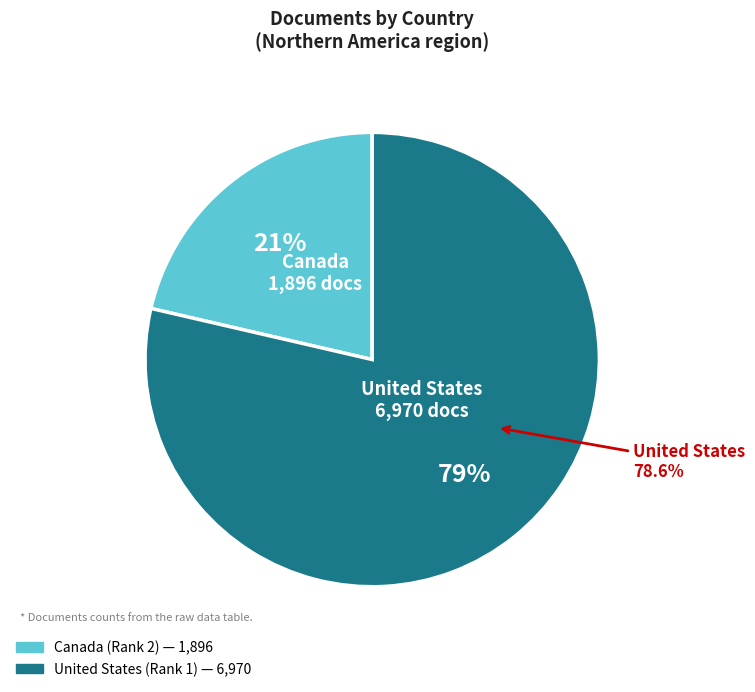

How many segments does this pie chart have?

2